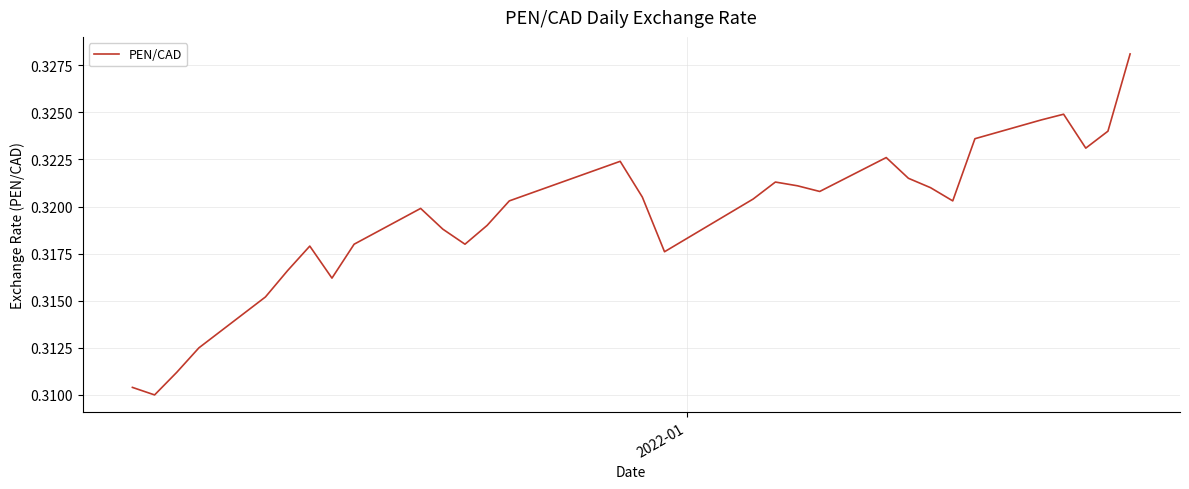

How many interior local valleys (lower than both neighbors) does the data have?

7